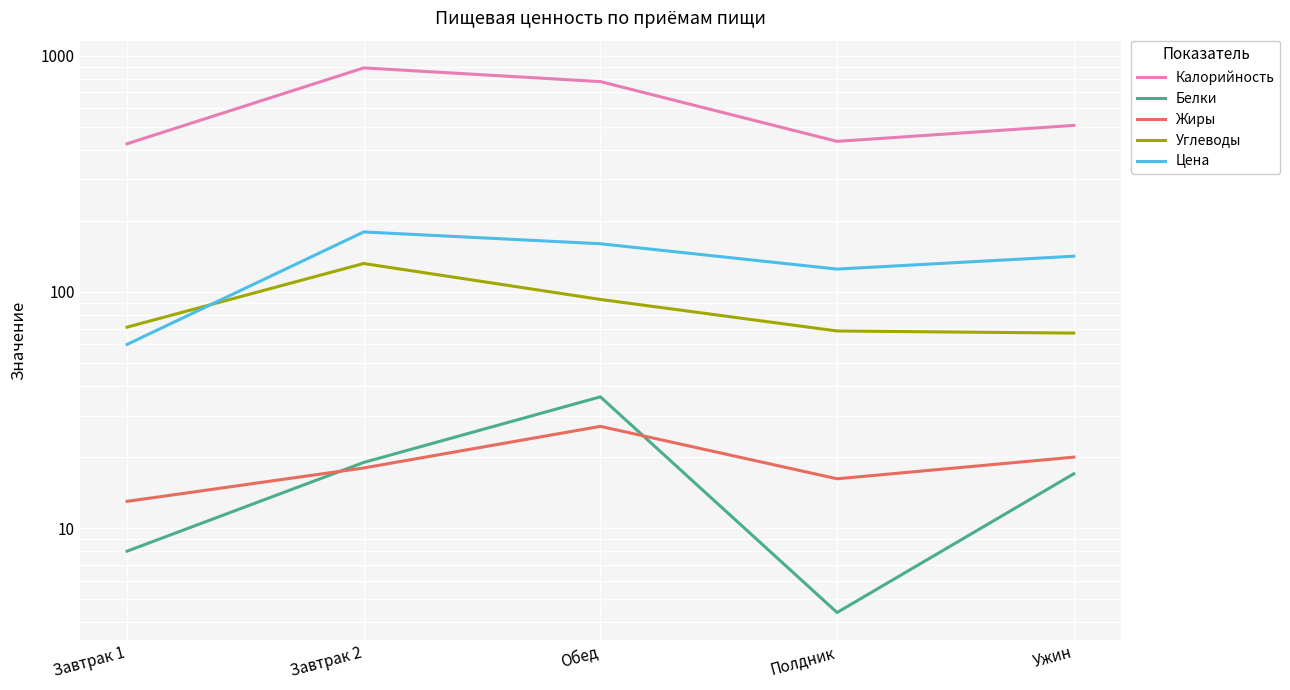

What position from the left is Полдник?

4